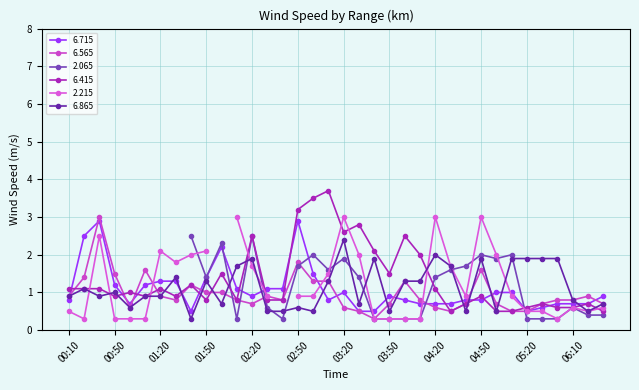

What is the maximum value for 6.865?

2.4